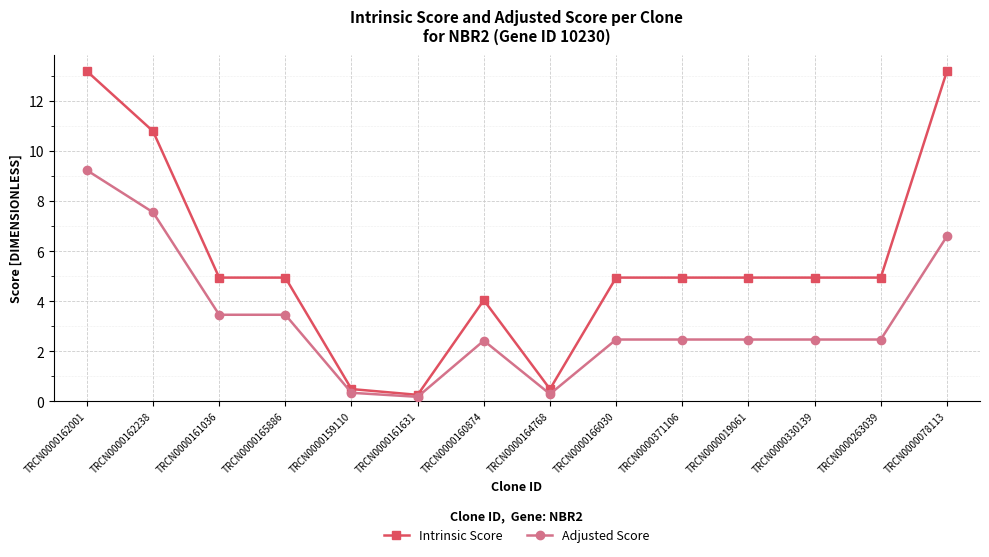

The Adjusted Score series shows 0.3 at TRCN0000159110. True or false?

True